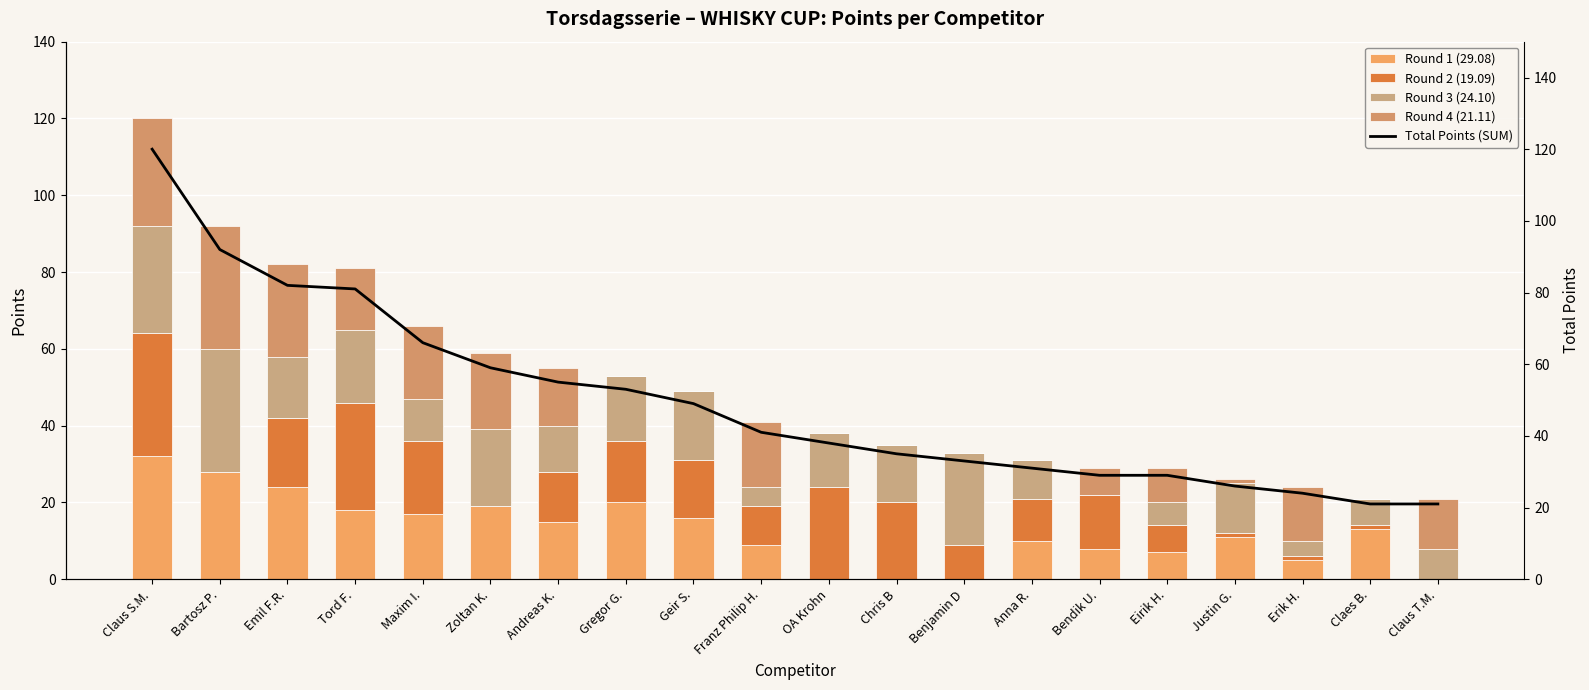

List the labels in order of Round 3 (24.10) value, largest first.

Bartosz P., Claus S.M., Benjamin D, Zoltan K., Tord F., Geir S., Gregor G., Emil F.R., Chris B, OA Krohn, Justin G., Andreas K., Maxim I., Anna R., Claus T.M., Claes B., Eirik H., Franz Philip H., Erik H., Bendik U.